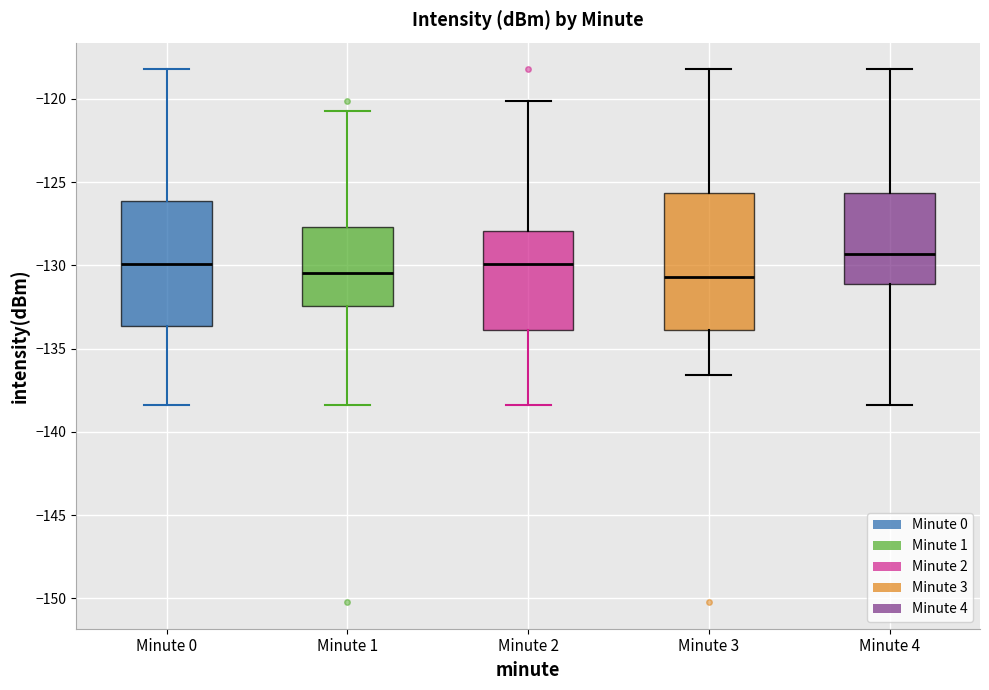

Which box has the highest median line?

Minute 4